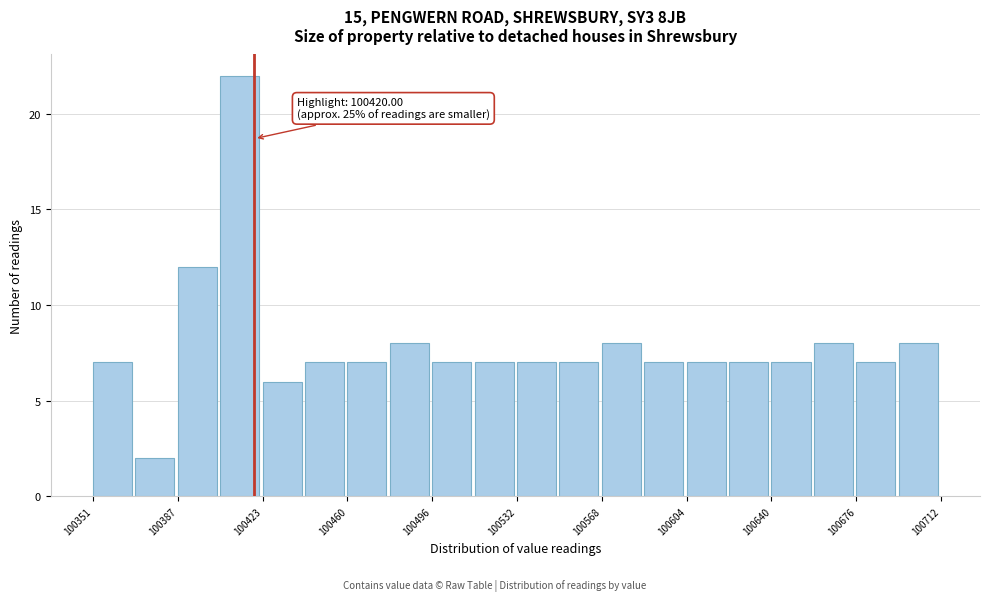

Read against the x-axis, roughly where is the centre of the tallest bar?

100415